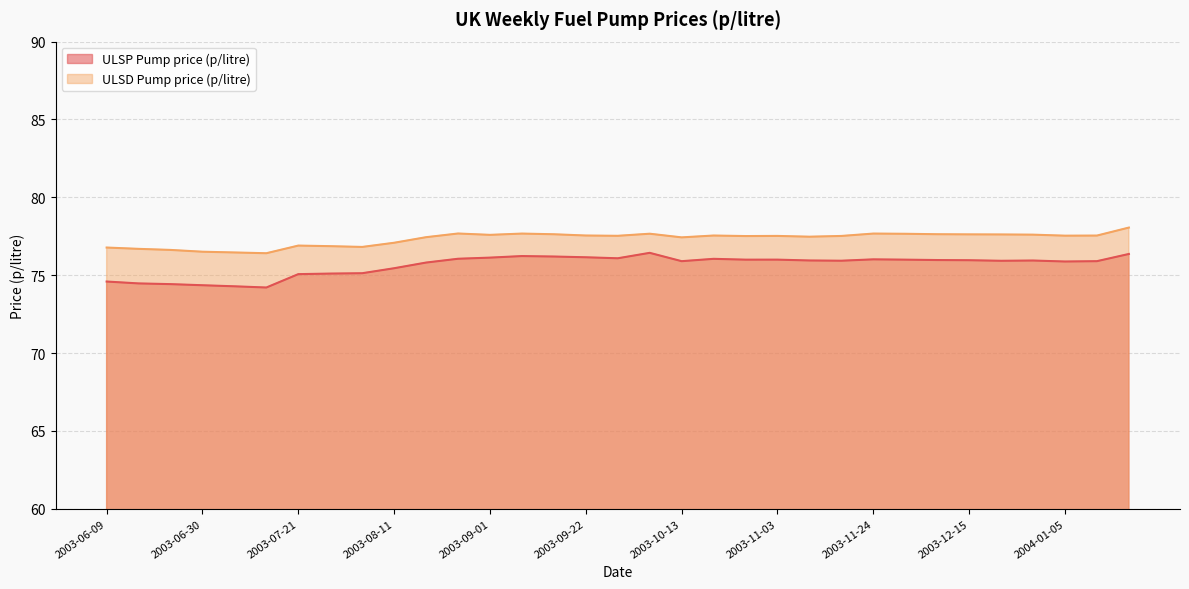

Rank the series by their maximum value, from lowest to highest.

ULSP Pump price (p/litre), ULSD Pump price (p/litre)